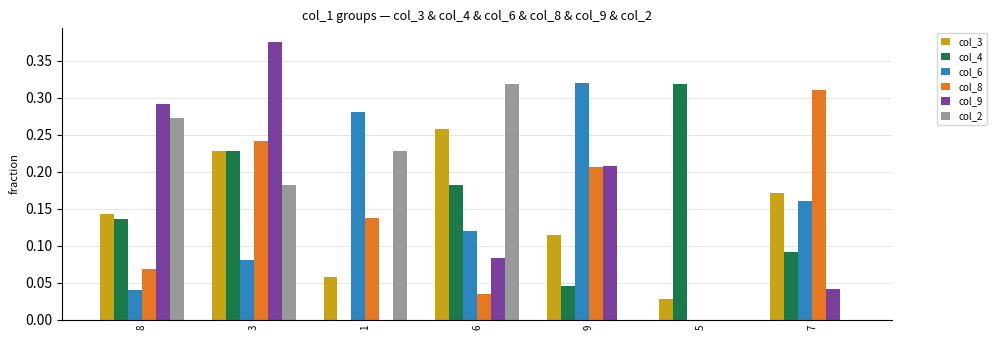

At which category is the sum across all series the highest?

3